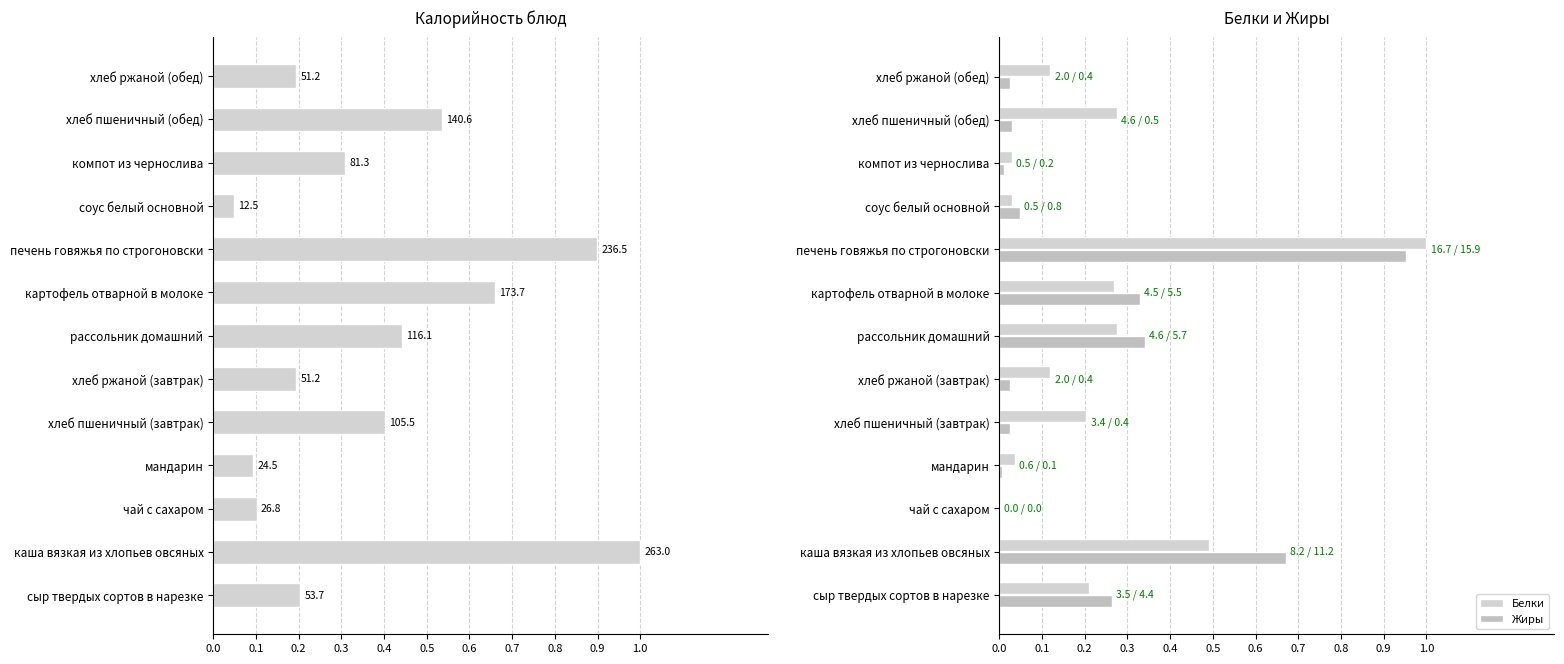

List the series in order of their peak value, lowest first.

Жиры, Калорийность, Белки